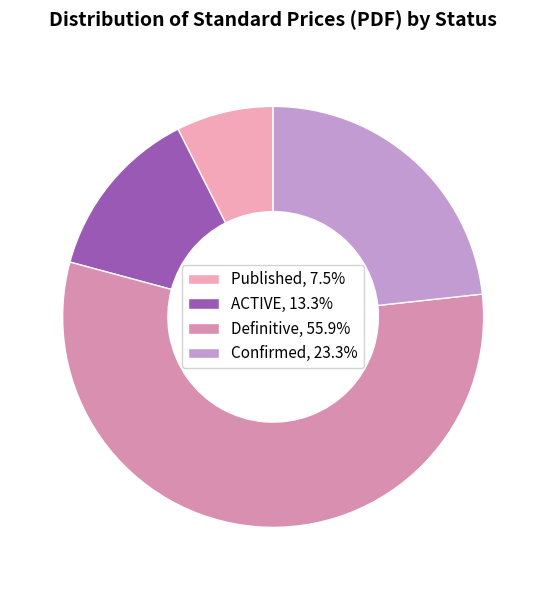

Rank the categories by value from lowest to highest.

Published, ACTIVE, Confirmed, Definitive